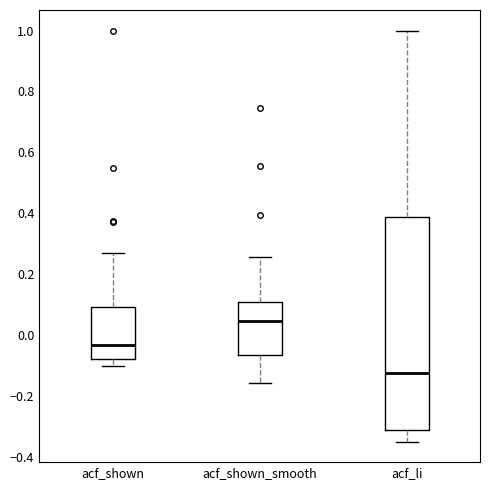

Reading left to right, read every box against the y-axis: the position of its median line, the range the box covers, and the ends of its whiskers. The values are not printed on the chart, so give them approximately, as read against the axis.

acf_shown: median -0.04, box -0.08 to 0.10, whiskers -0.10 to 0.28
acf_shown_smooth: median 0.04, box -0.06 to 0.10, whiskers -0.16 to 0.26
acf_li: median -0.12, box -0.32 to 0.38, whiskers -0.34 to 1.00